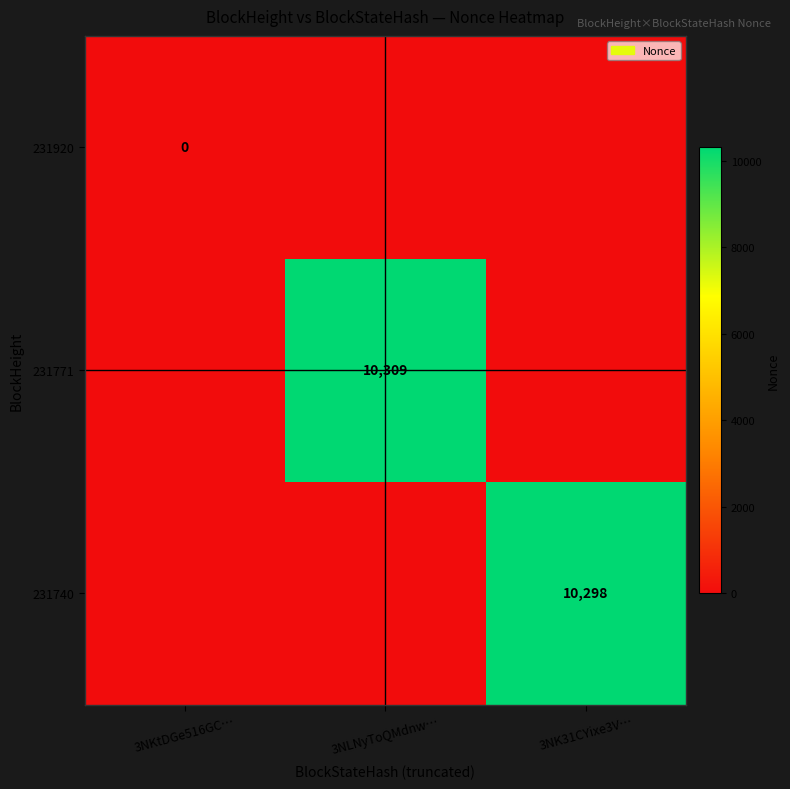

Which series has the largest total across all categories?

231771